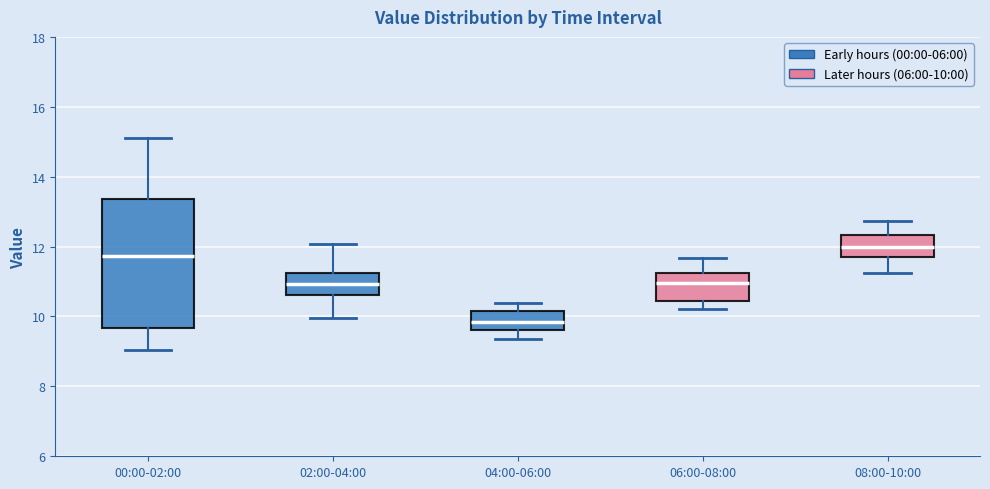

Which box's median line is the highest?

08:00-10:00